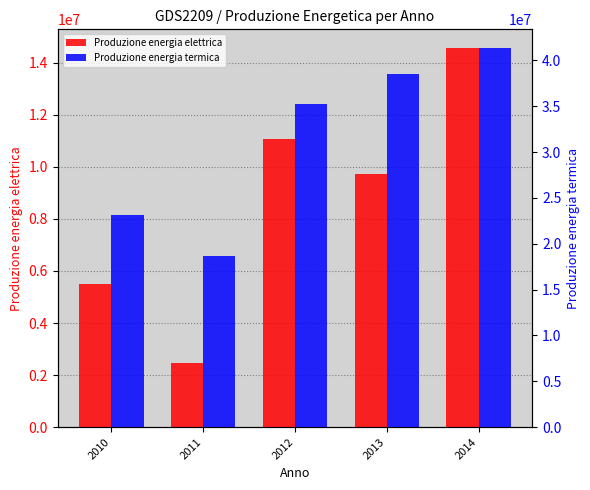

What are all the series names shown in the legend?

Produzione energia elettrica, Produzione energia termica